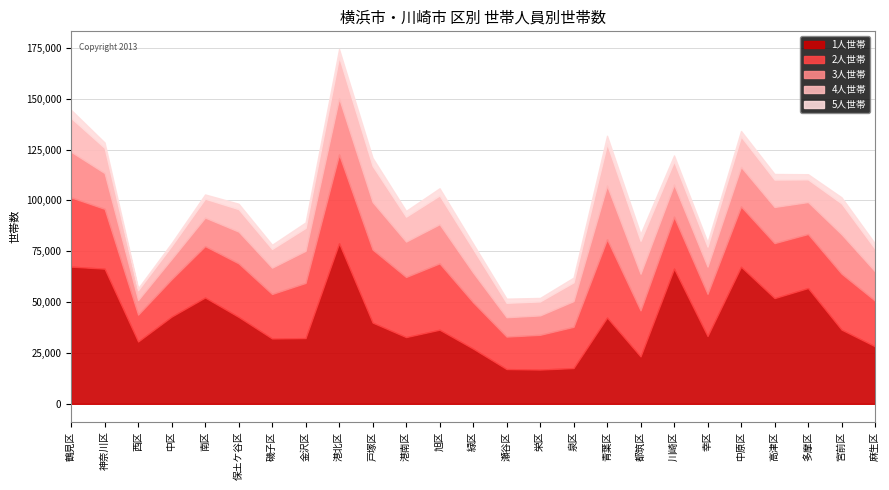

Which series has the widest spread of values?

1人世帯